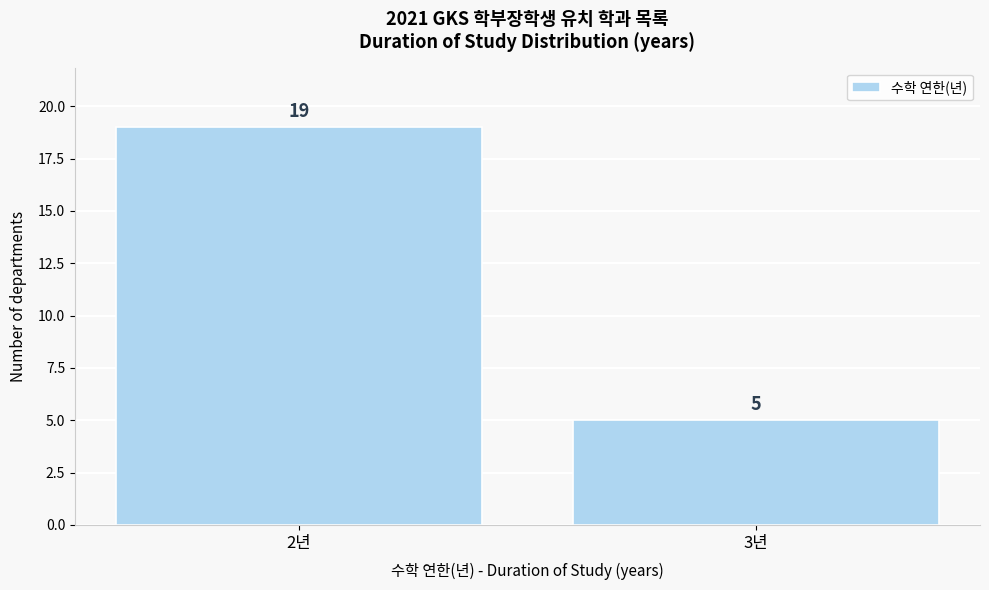

Reading left to right, extract all data points from this chart.

19	5